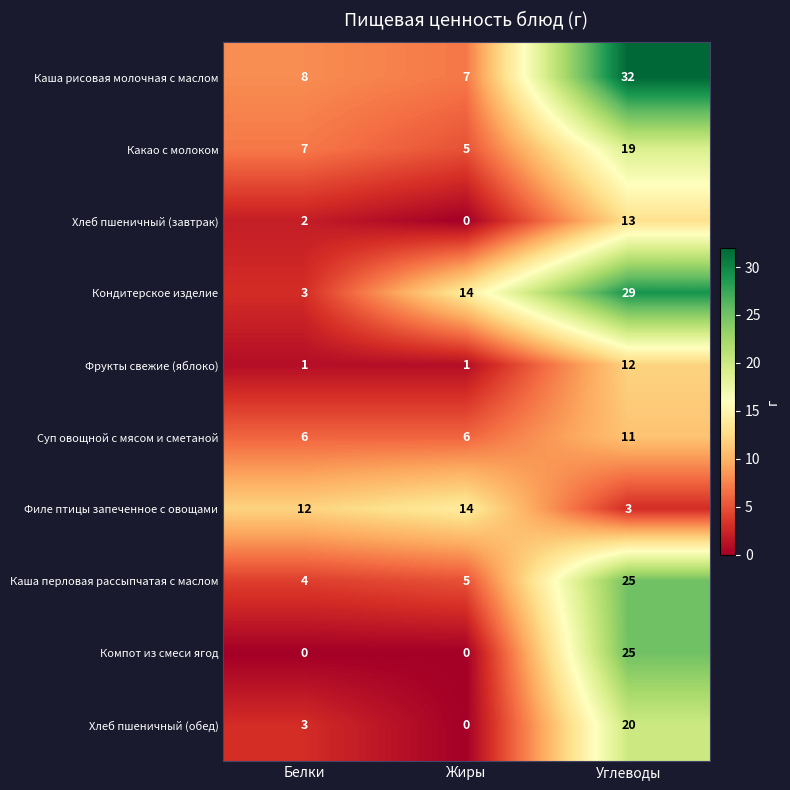

What is the maximum value shown in the chart?

32